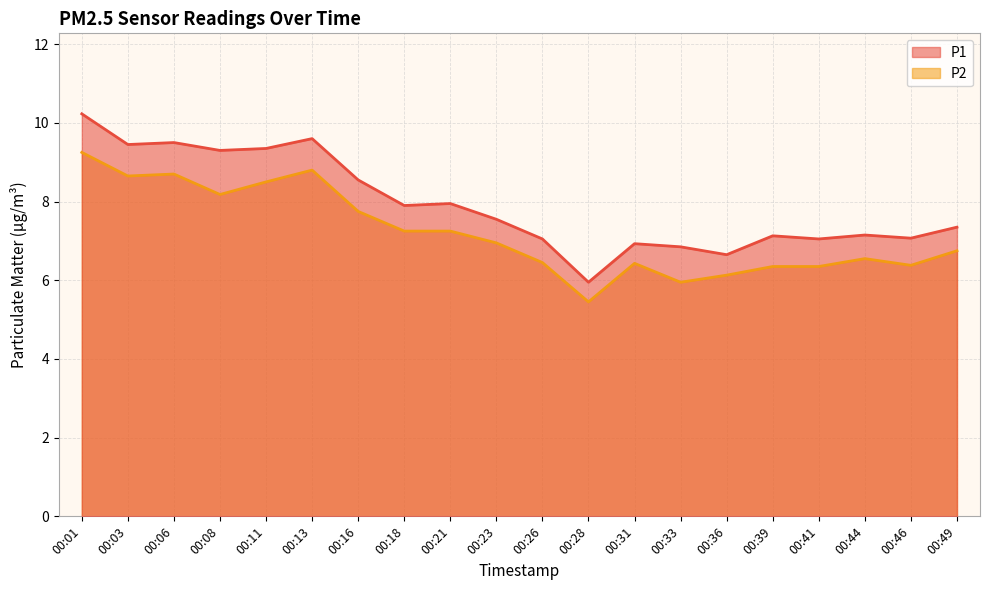

True or false: P2 and P1 cross at least once.

False